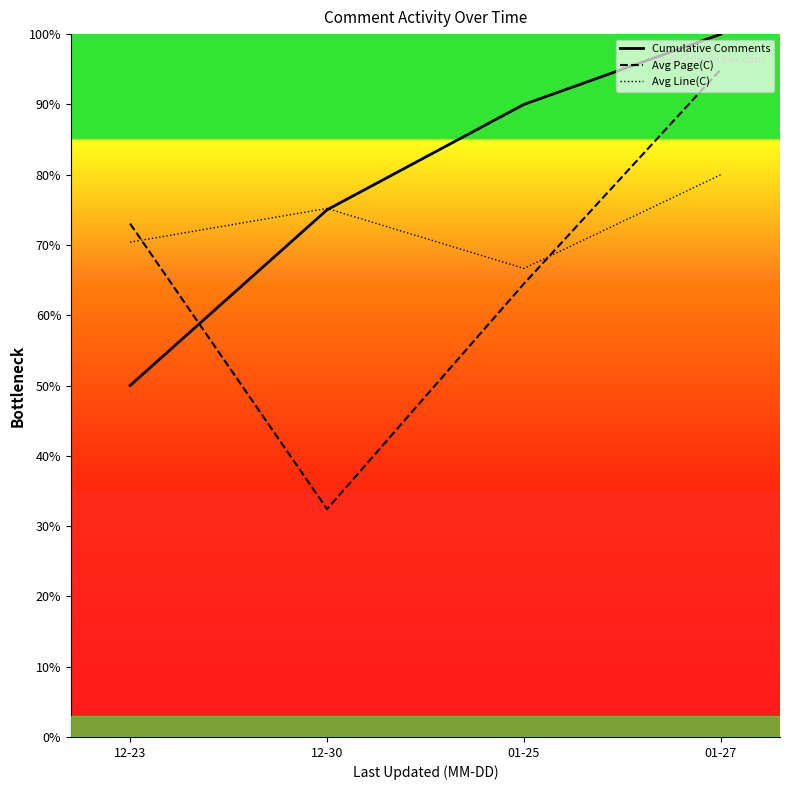

True or false: Cumulative Comments and Avg Line(C) cross at least once.

True